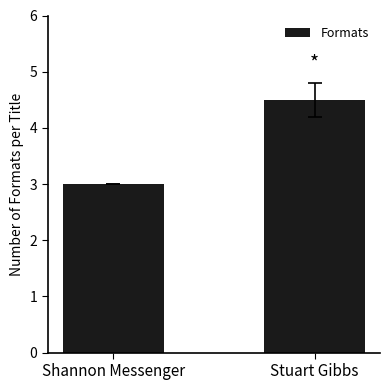

The chart shows a value of 2.3 at Stuart Gibbs. True or false?

False